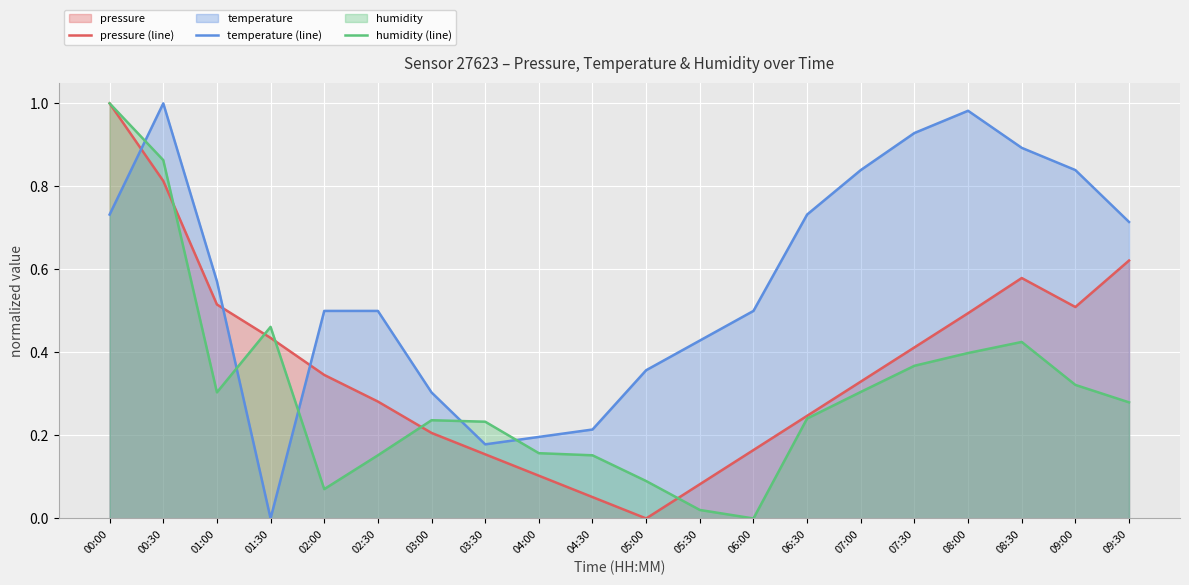

What is the spread (max minus min) of values at 04:00?

0.1